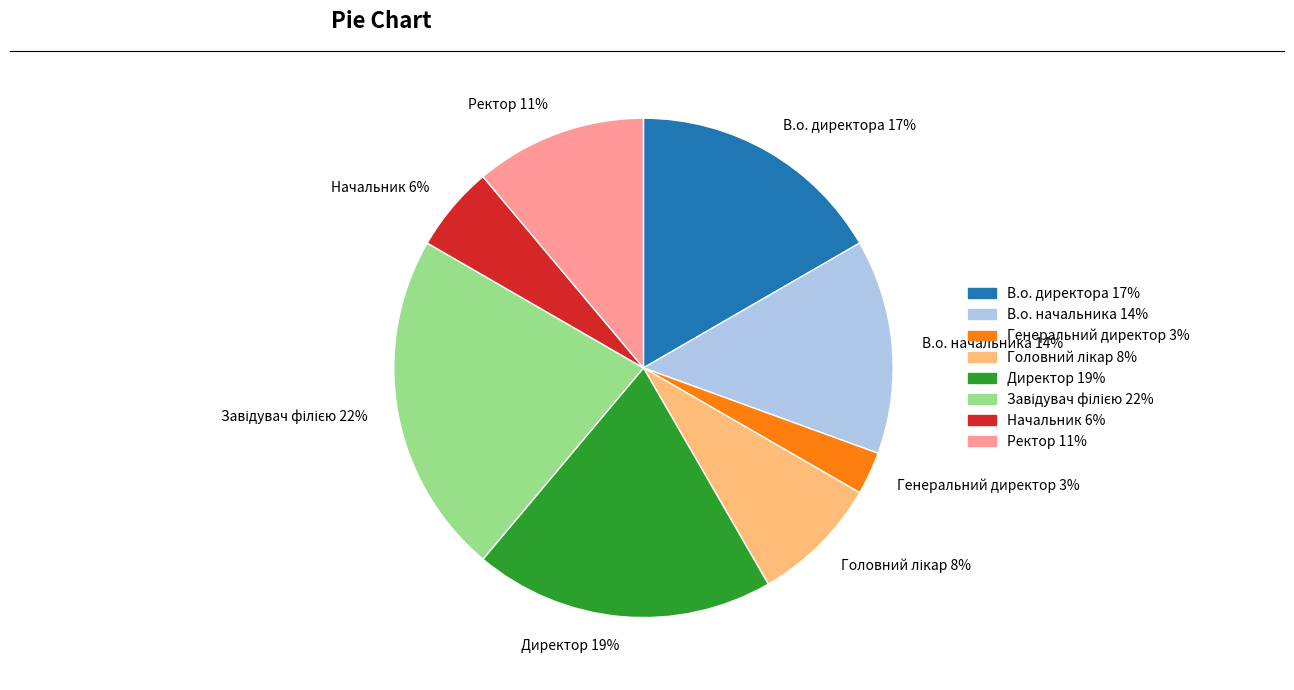

True or false: Начальник 6% accounts for 6% of the total.

True